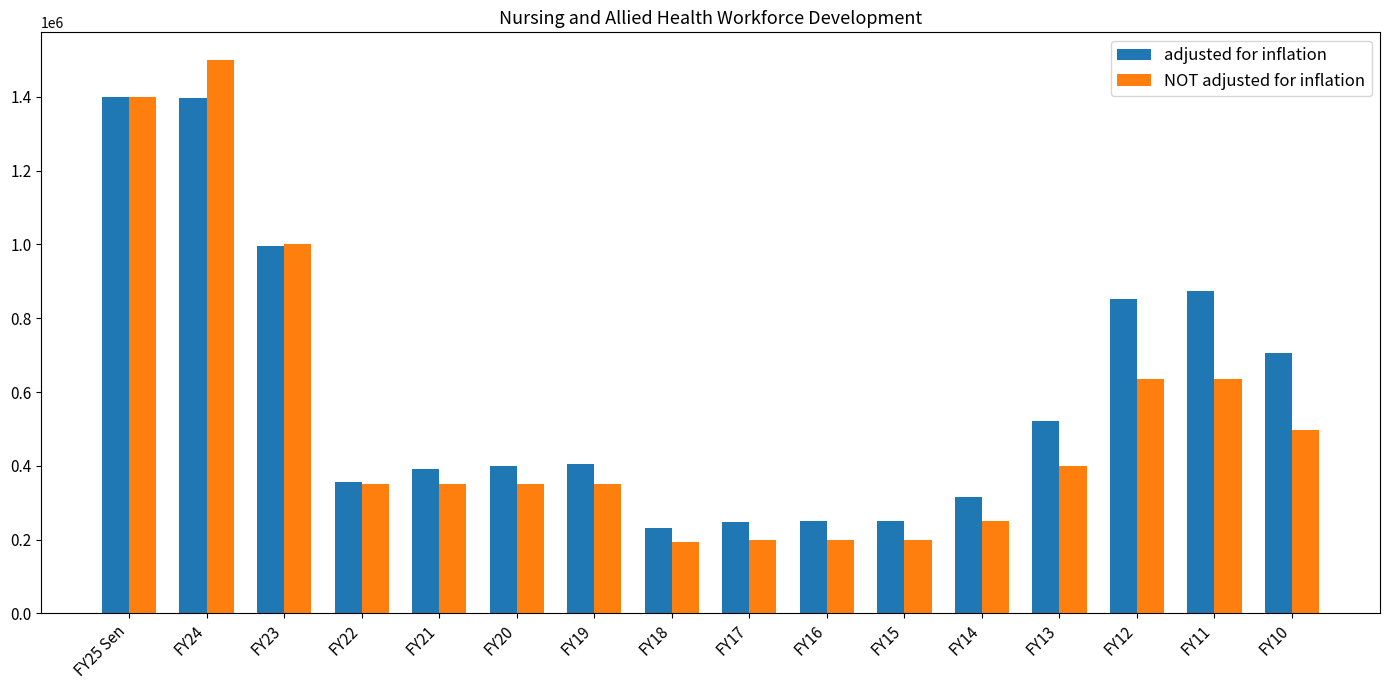

What is the difference between the second highest and minimum values in the adjusted for inflation series?

1164571